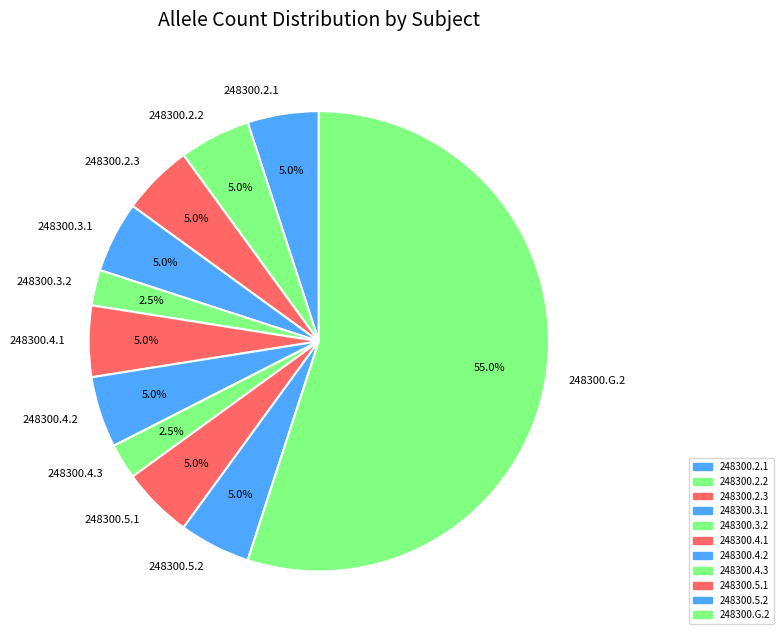

How much of the chart is everything except 248300.G.2?

45.0%